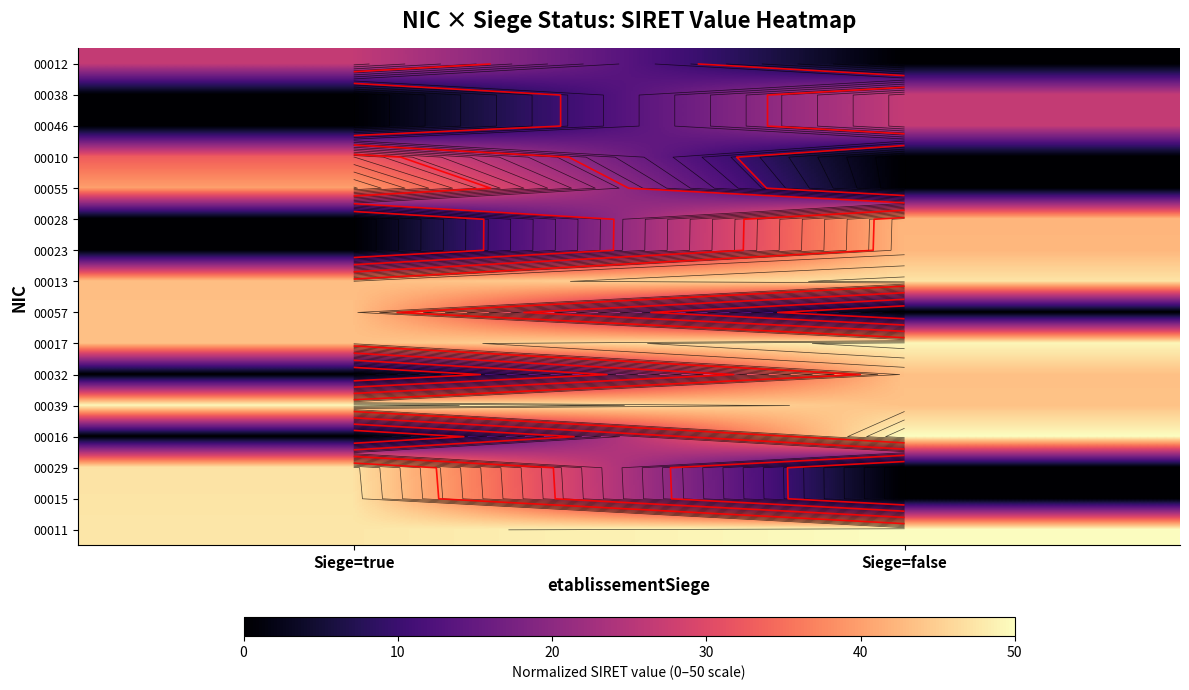

Is the value of 00013 at Siege=false greater than the value of 00038 at Siege=true?

Yes